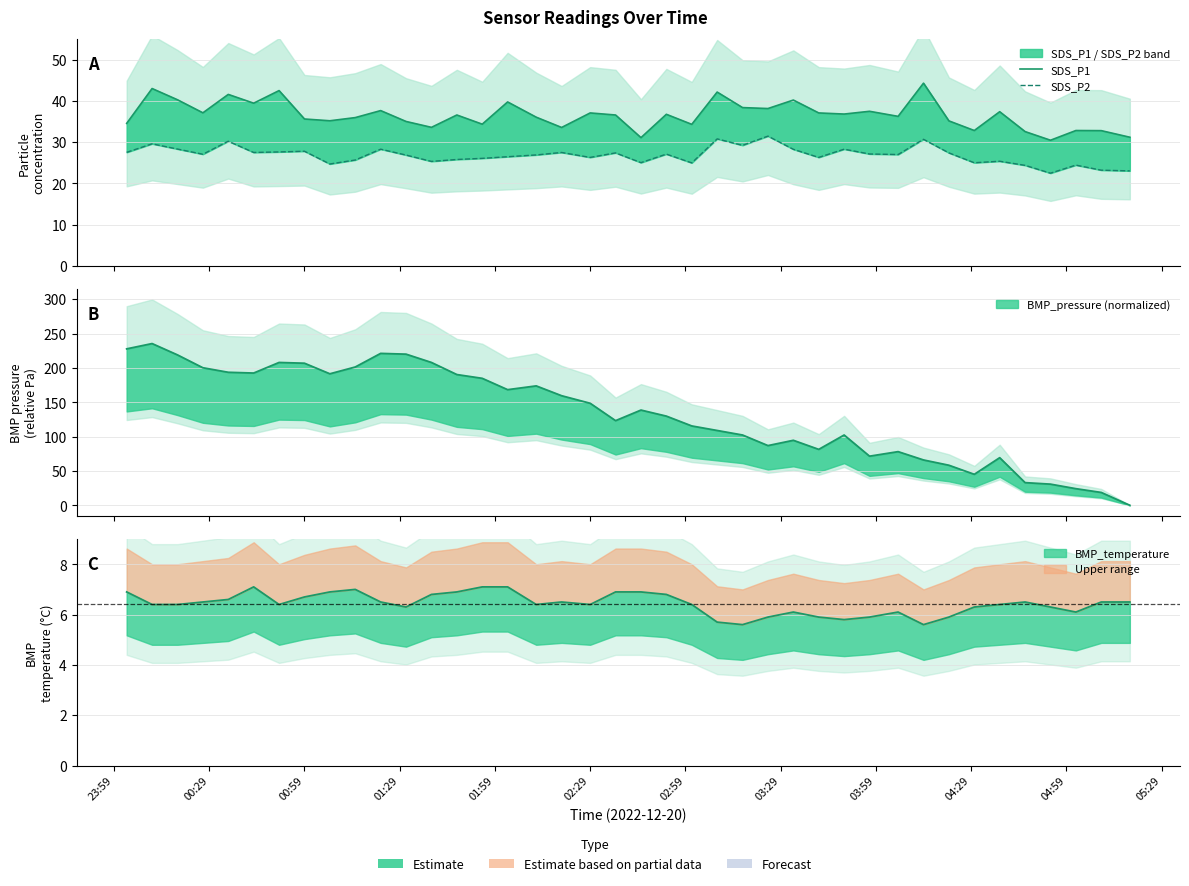

In SDS_P2, how many points are higher than both neighbors (excluding endpoints)?

13